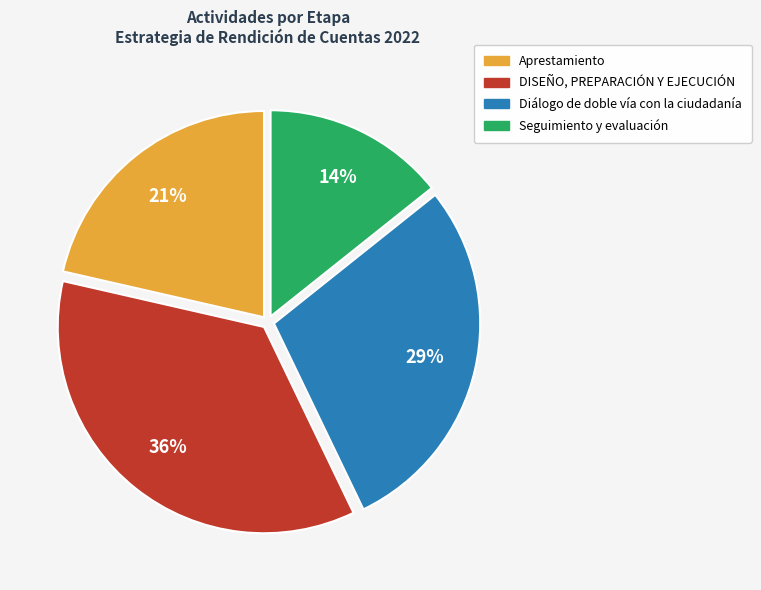

What percentage is the DISEÑO, PREPARACIÓN Y EJECUCIÓN slice, to the nearest percent?

36%